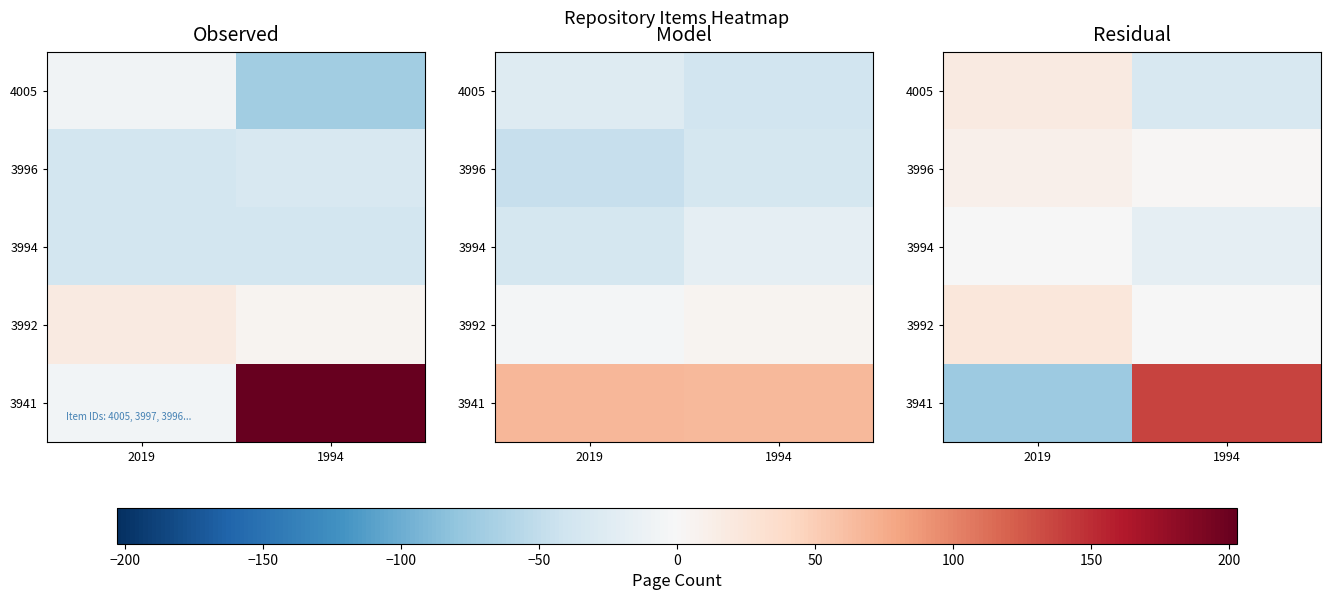

Which series has the largest range (max minus min)?

3941